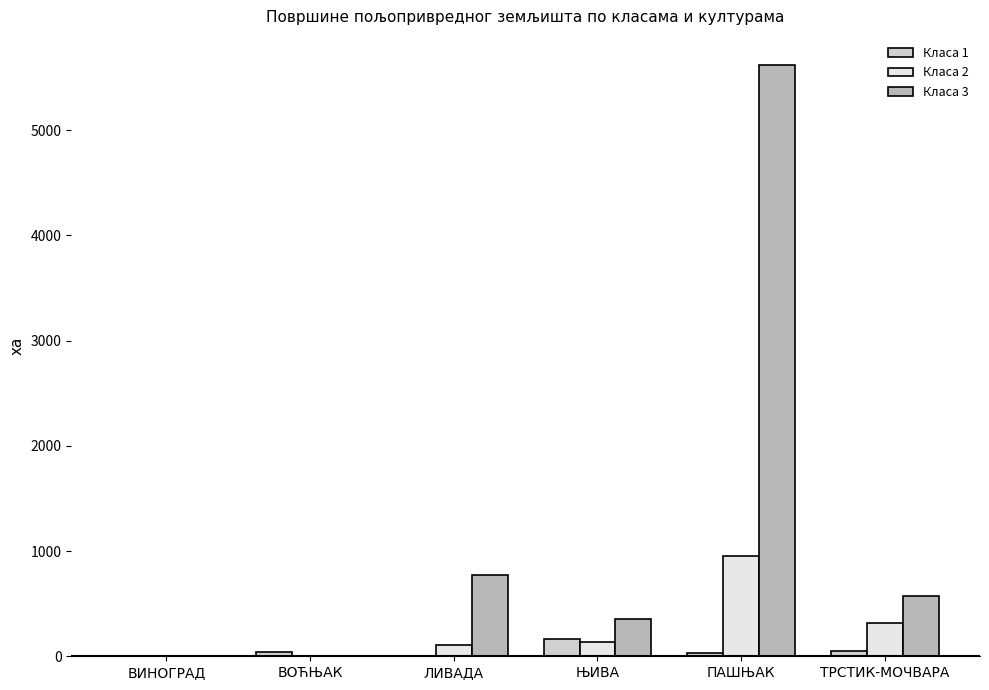

What is the maximum value shown in the chart?

5614.0